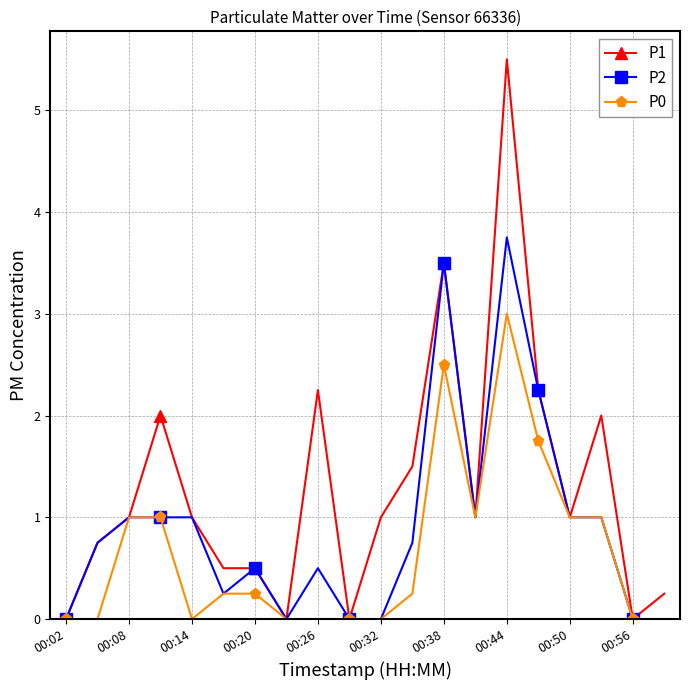

How many categories are shown in the chart?

20